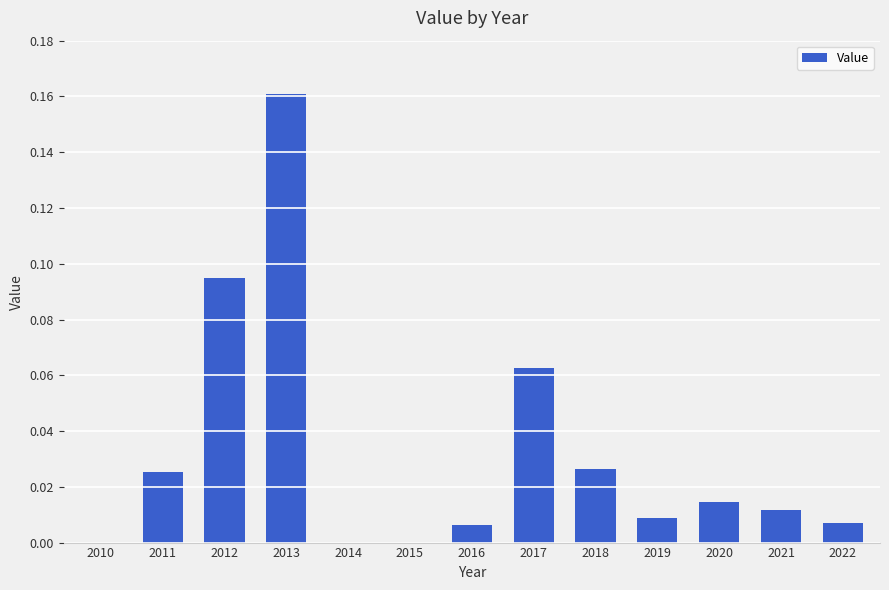

The chart shows a value of 0.0 at 2011. True or false?

True